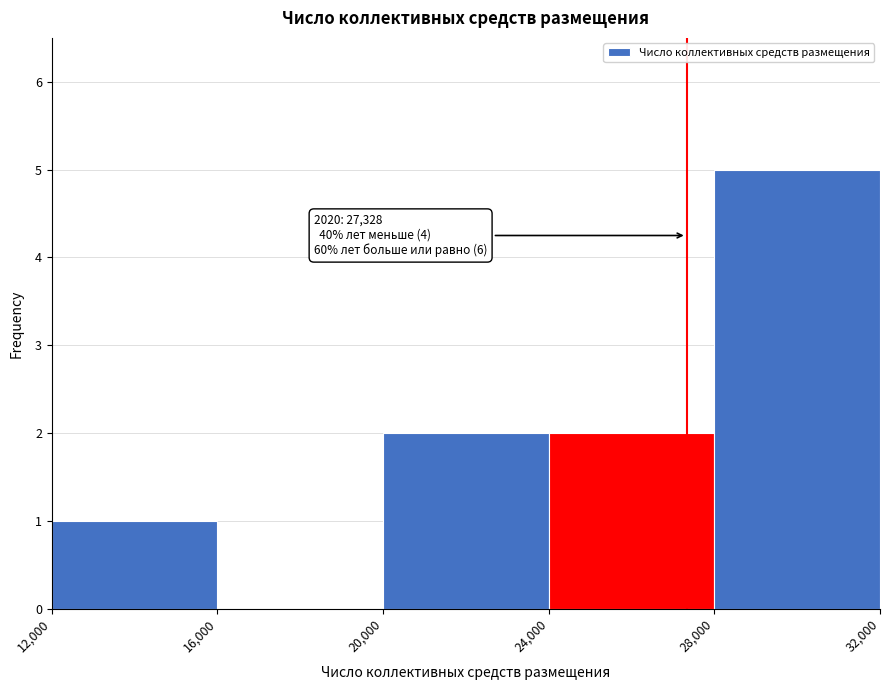

Which range on the x-axis has the tallest bar?

28,000 to 32,000